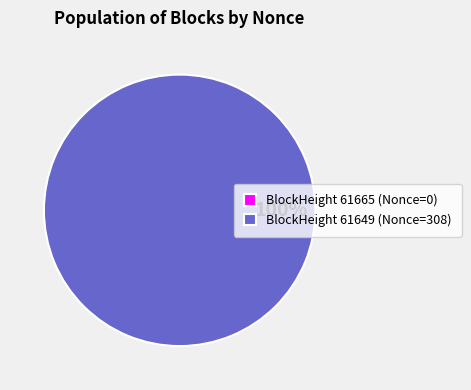

To the nearest percent, what is the average slice percentage?

50%